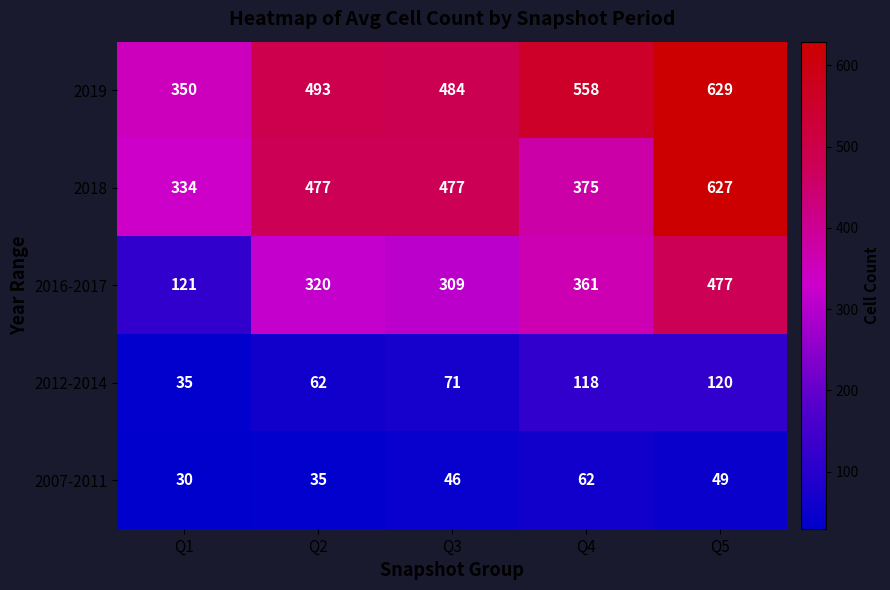

Which category has the highest value across all series?

Q5